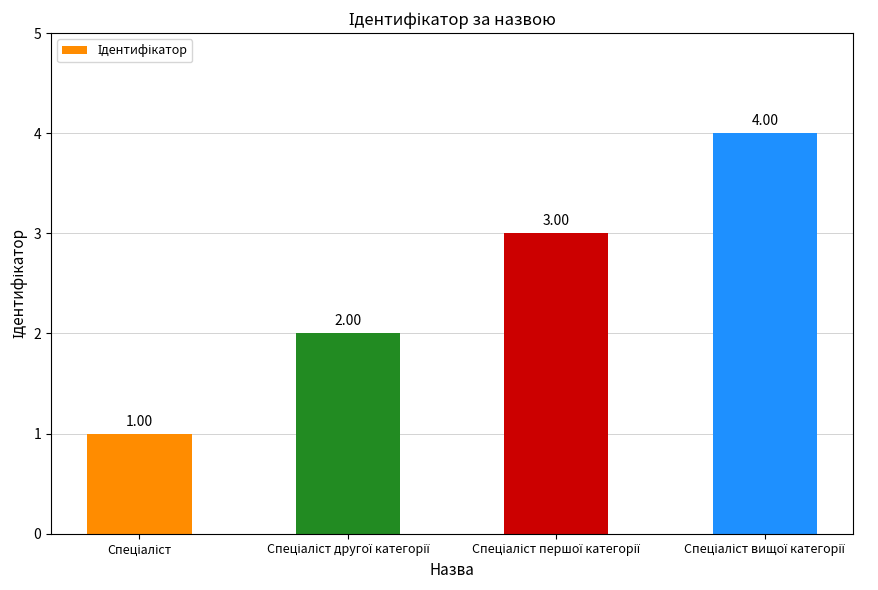

What is the difference between the maximum and minimum values?

3